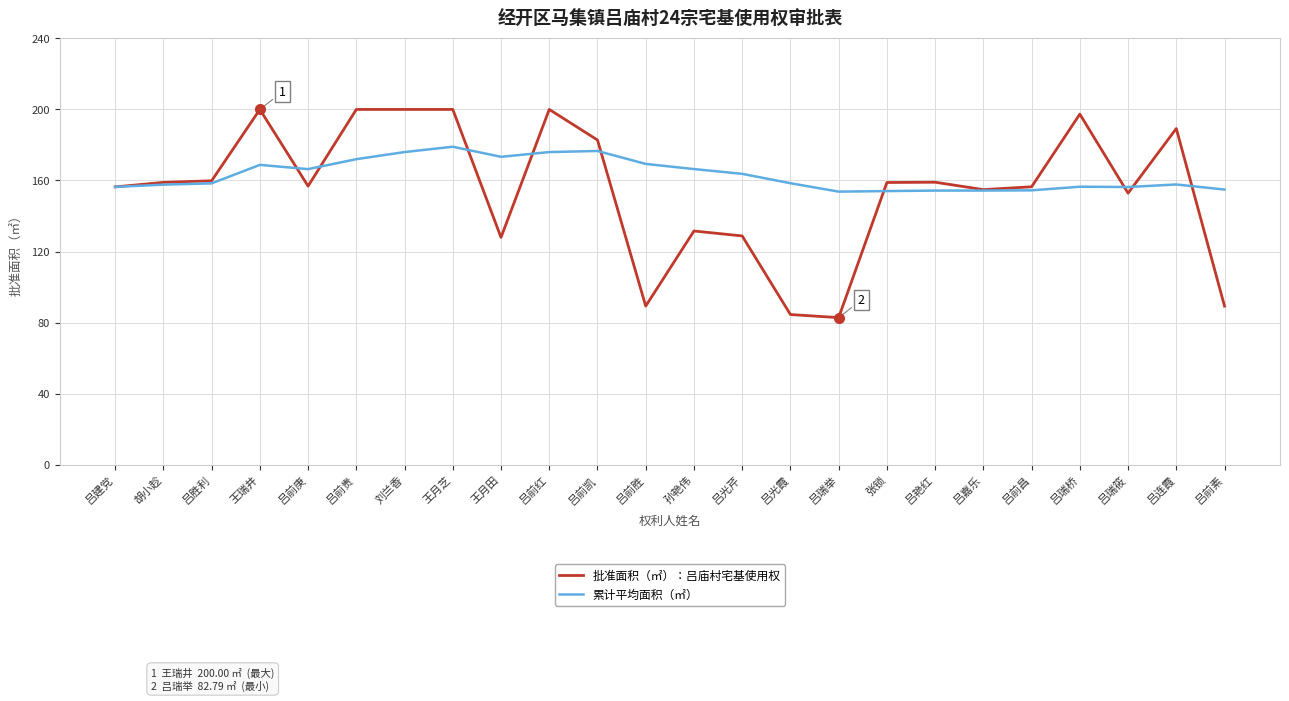

What is the maximum value shown in the chart?

200.0